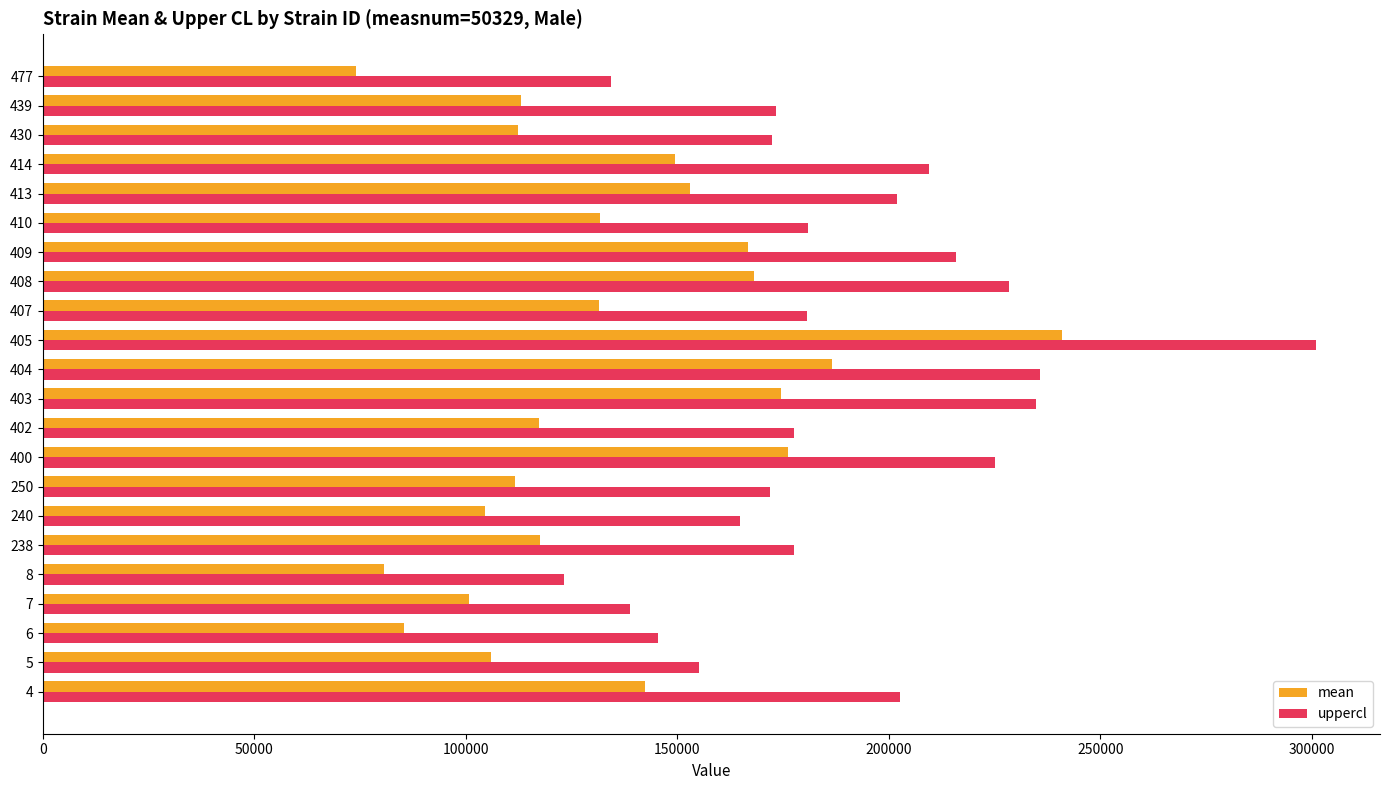

What is the difference between the uppercl values at 410 and 430?

8510.3